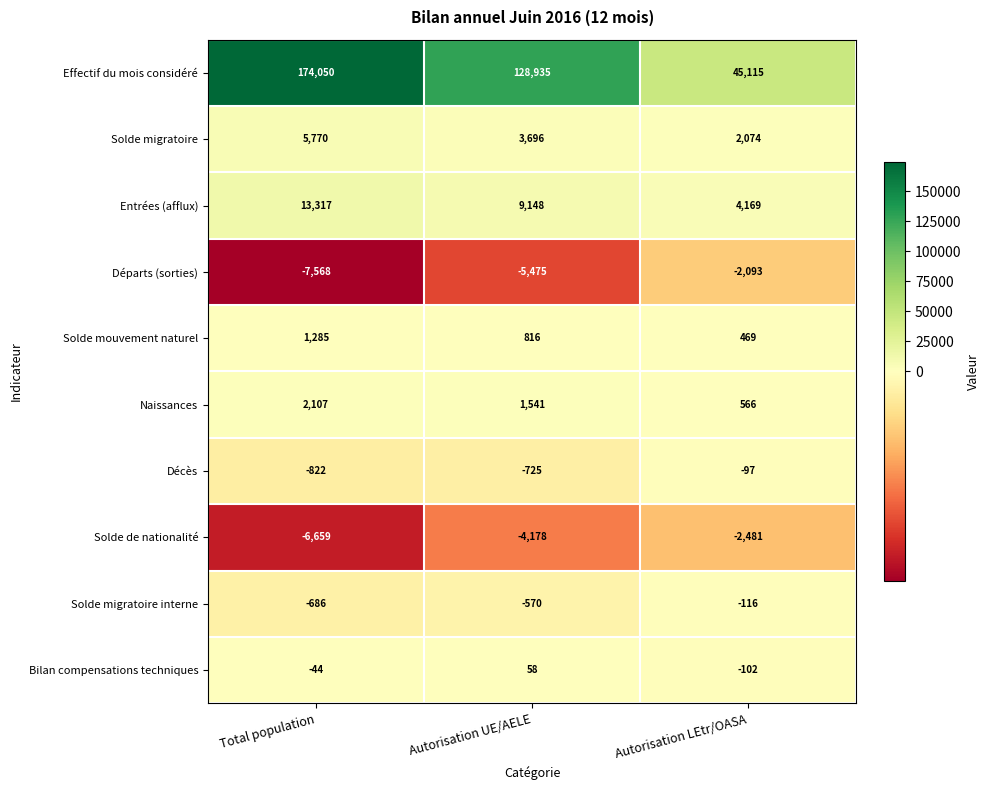

True or false: Solde migratoire interne has a value of -686 at Total population.

True